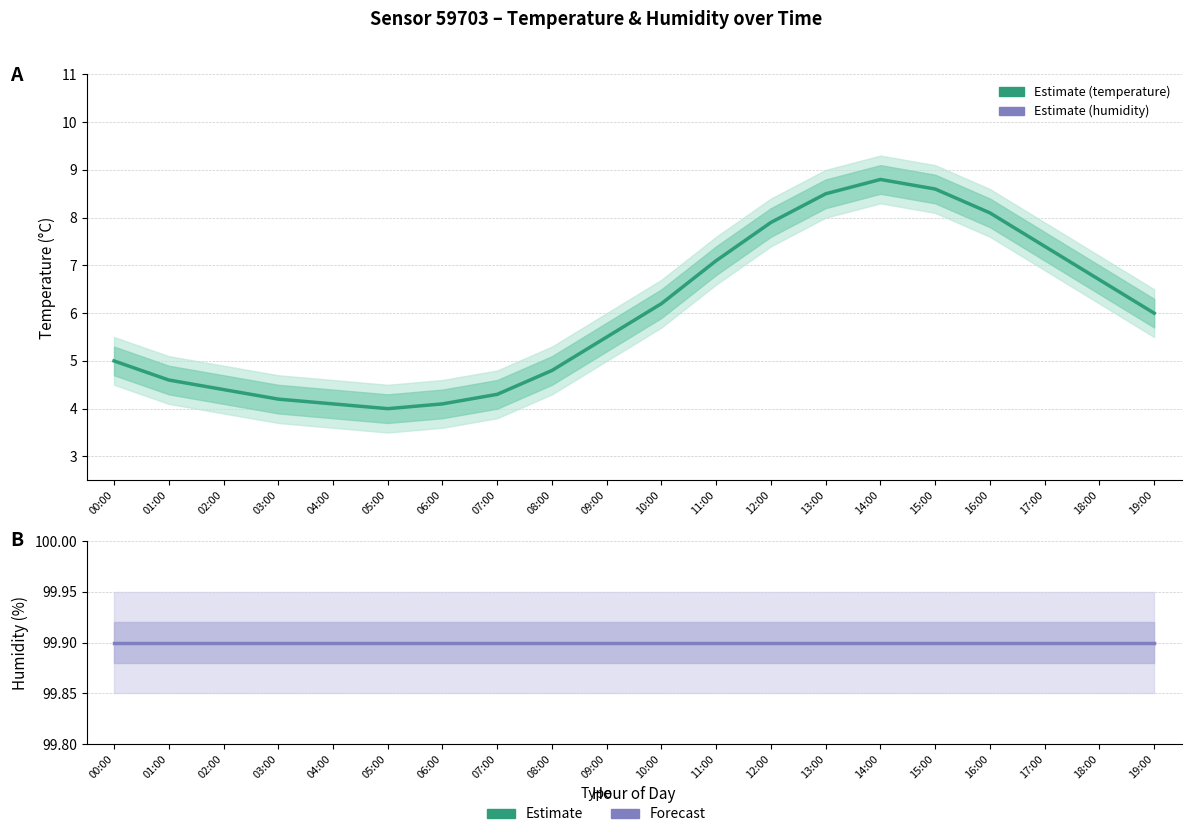

The value of humidity at 18:00 is 41.3. True or false?

False